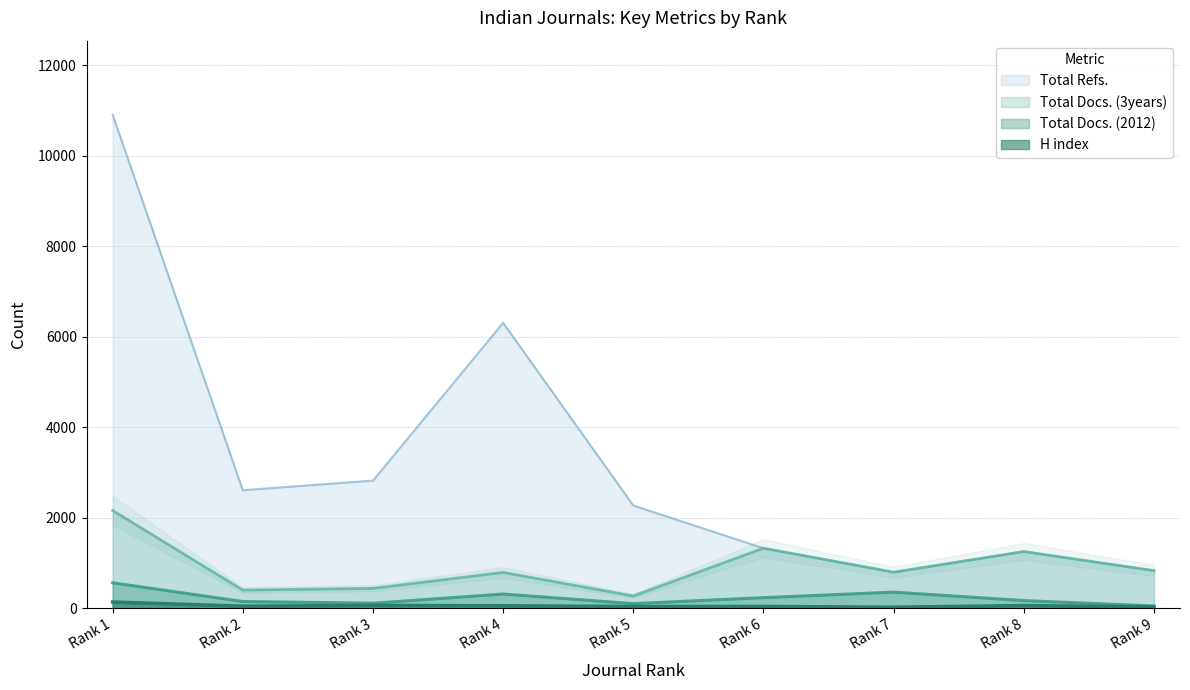

Rank the categories by H index value from highest to lowest.

Rank 1, Rank 3, Rank 8, Rank 4, Rank 2, Rank 6, Rank 5, Rank 9, Rank 7